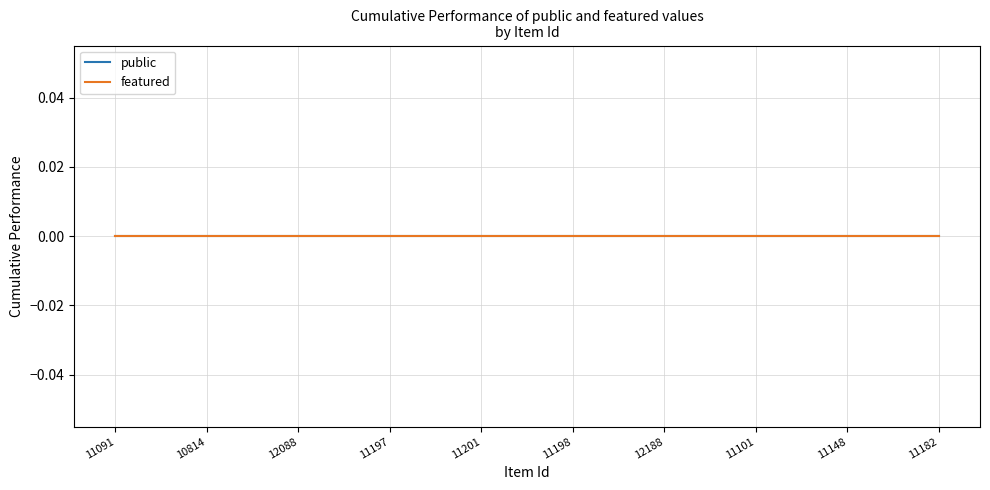

True or false: featured and public intersect in this chart.

False